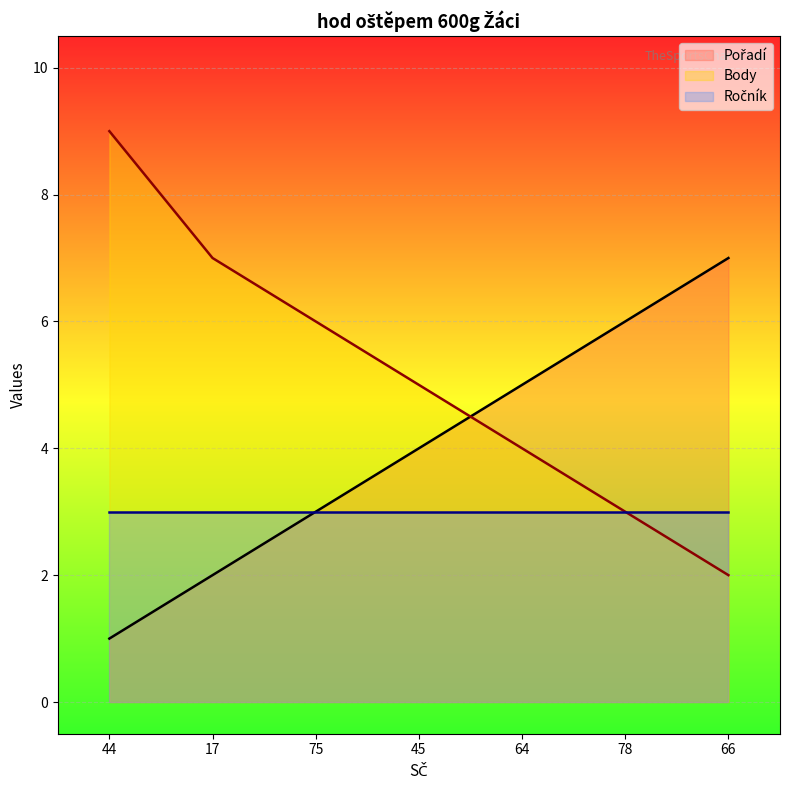

Which series has the widest spread of values?

Body